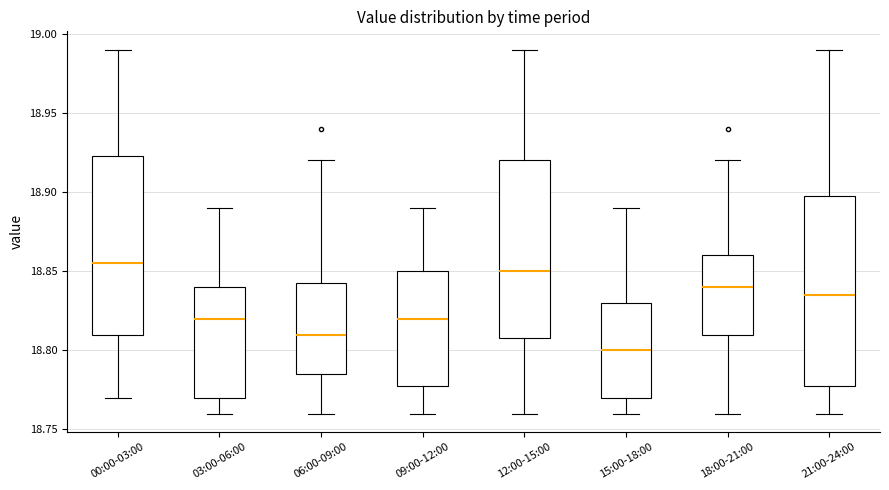

Reading left to right, transcribe this box plot: for each box, give where its median line is, the range the box spans, and where its two whiskers end, as read against the y-axis. The values are not printed on the chart, so give them approximately, as read against the axis.

00:00-03:00: median 18.855, box 18.810 to 18.925, whiskers 18.770 to 18.990
03:00-06:00: median 18.820, box 18.770 to 18.840, whiskers 18.760 to 18.890
06:00-09:00: median 18.810, box 18.785 to 18.845, whiskers 18.760 to 18.920
09:00-12:00: median 18.820, box 18.780 to 18.850, whiskers 18.760 to 18.890
12:00-15:00: median 18.850, box 18.810 to 18.920, whiskers 18.760 to 18.990
15:00-18:00: median 18.800, box 18.770 to 18.830, whiskers 18.760 to 18.890
18:00-21:00: median 18.840, box 18.810 to 18.860, whiskers 18.760 to 18.920
21:00-24:00: median 18.835, box 18.780 to 18.900, whiskers 18.760 to 18.990